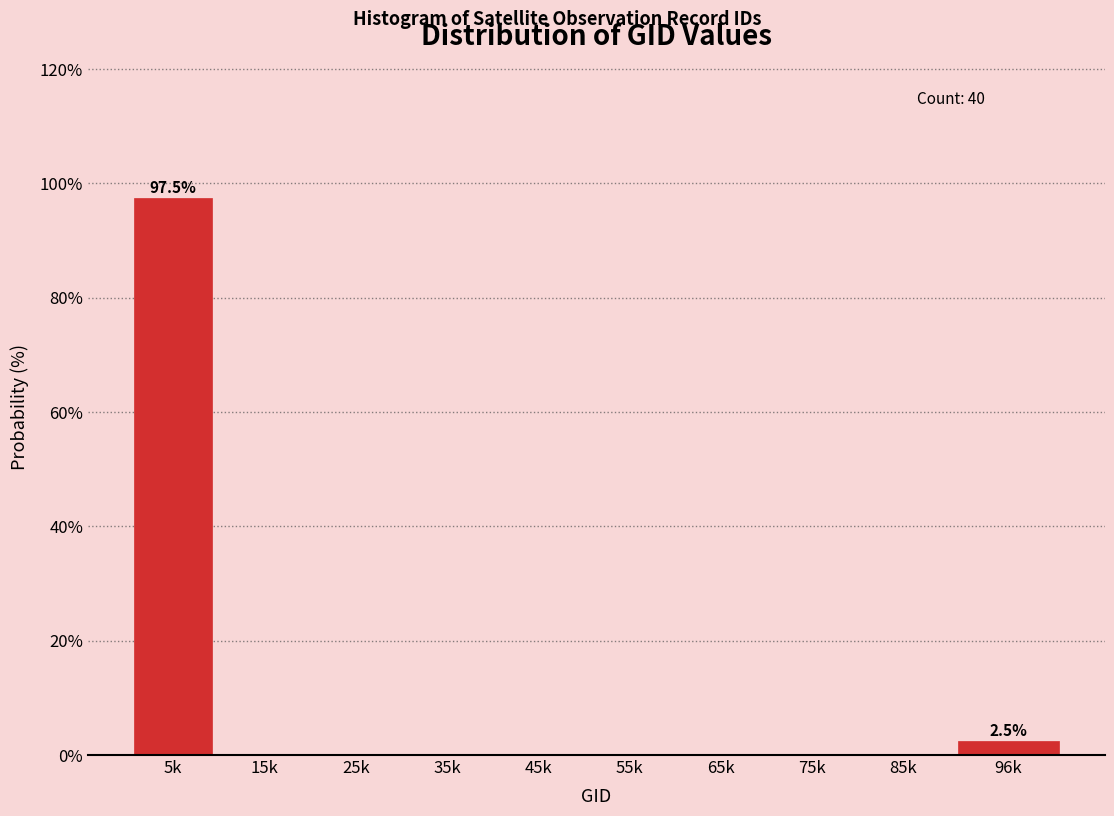

Reading right to left, extract all data points from this chart.

96k=2.5	85k=0.0	75k=0.0	65k=0.0	55k=0.0	45k=0.0	35k=0.0	25k=0.0	15k=0.0	5k=97.5